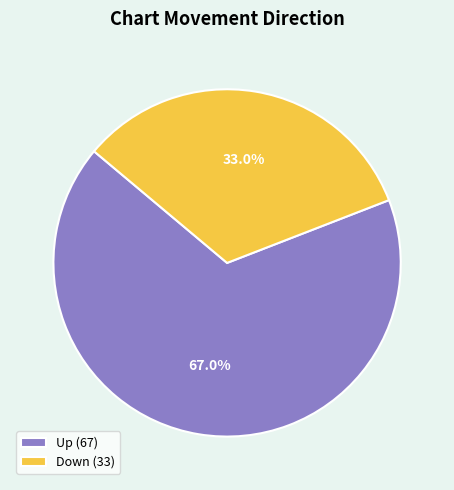

Which category accounts for the majority?

Up (67)